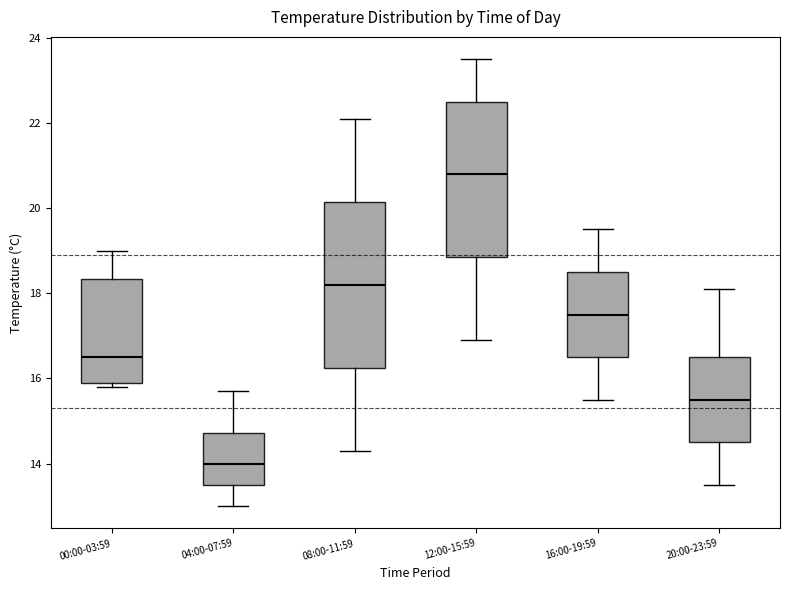

Which box's median line is the highest?

12:00-15:59